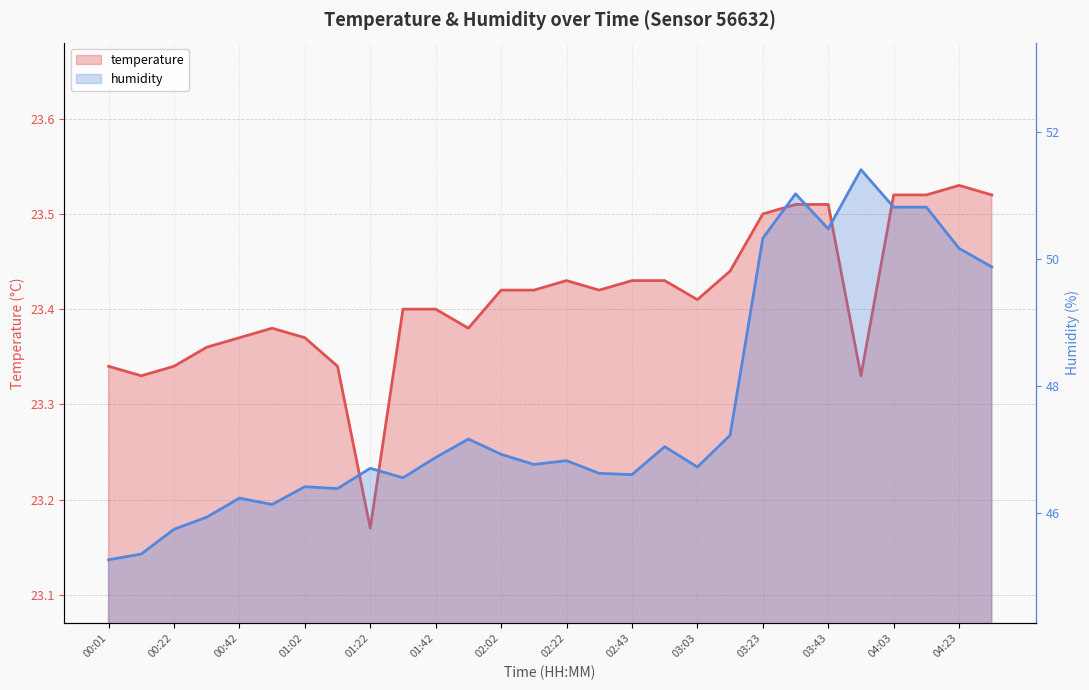

At 02:02, list the series in order from smallest to largest.

temperature, humidity